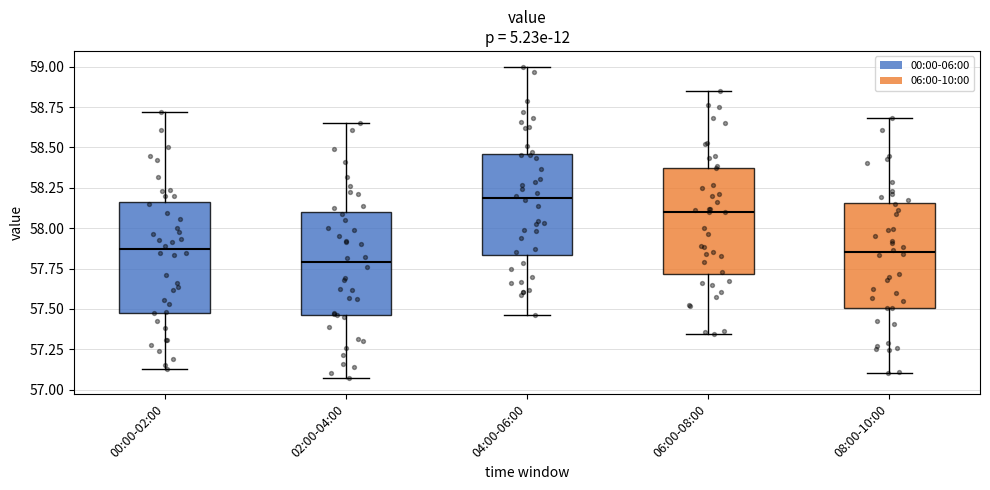

Where is the lower edge of the box for 08:00-10:00 on the y-axis? The values are not printed on the chart, so give them approximately, as read against the axis.

57.50